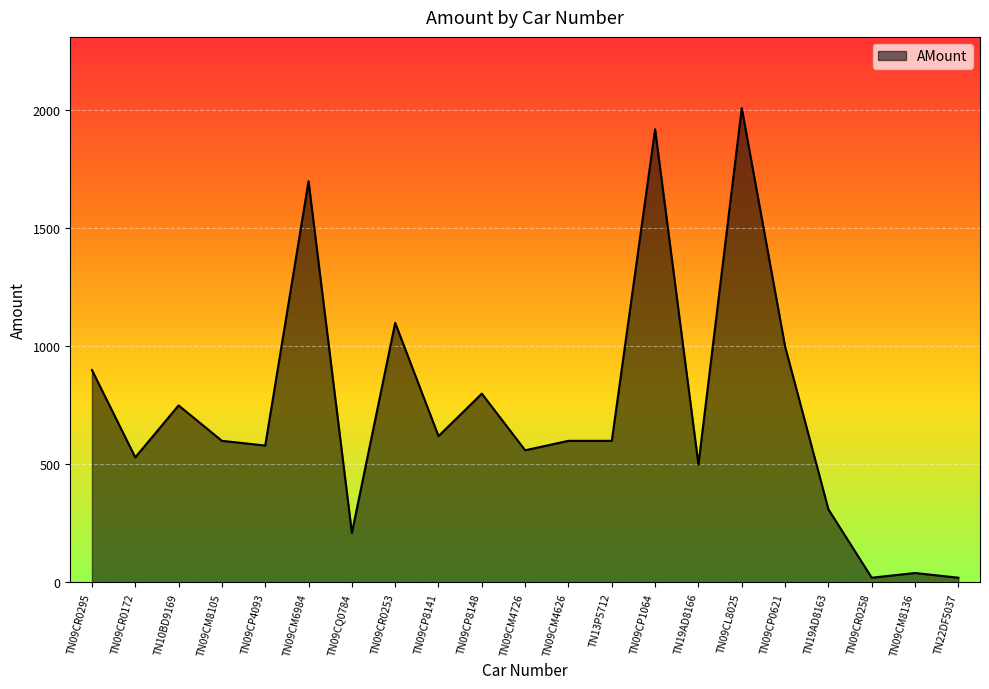

At which label does the data first exceed 600?

TN09CR0295